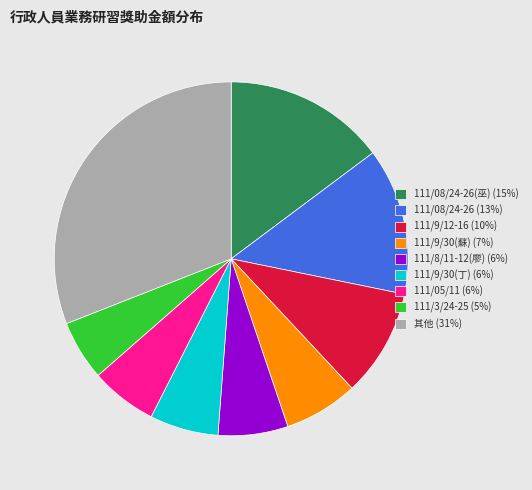

What is the smallest slice in the pie chart?

111/3/24-25 (5%)